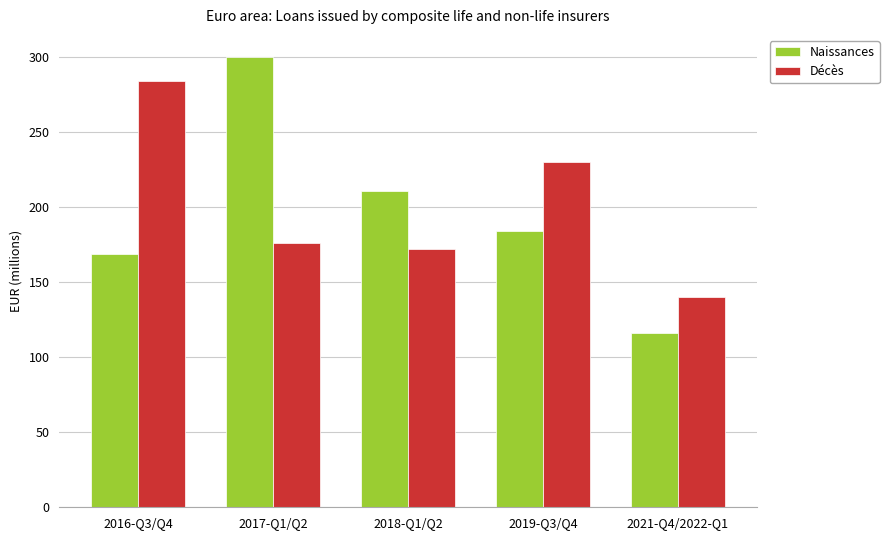

Which label corresponds to the largest value in the chart?

2017-Q1/Q2